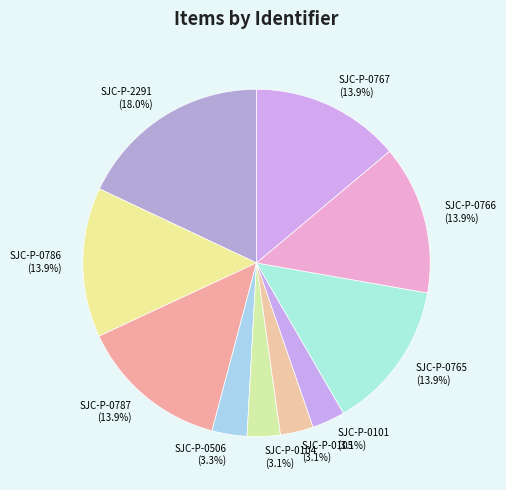

What portion of the pie excludes SJC-P-0787?

86.1%